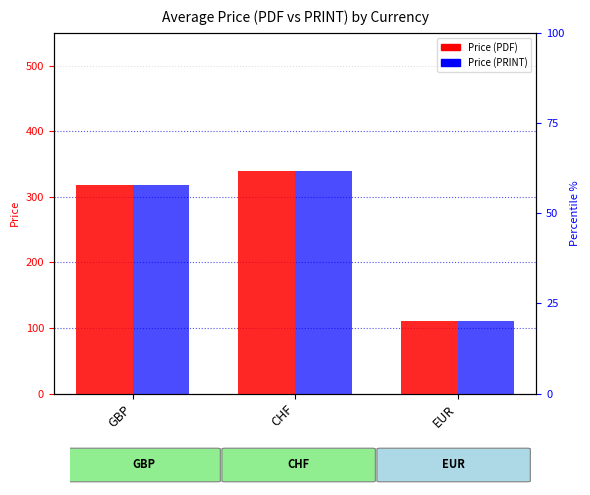

What is the difference between the Price (PRINT) values at GBP and EUR?

207.1